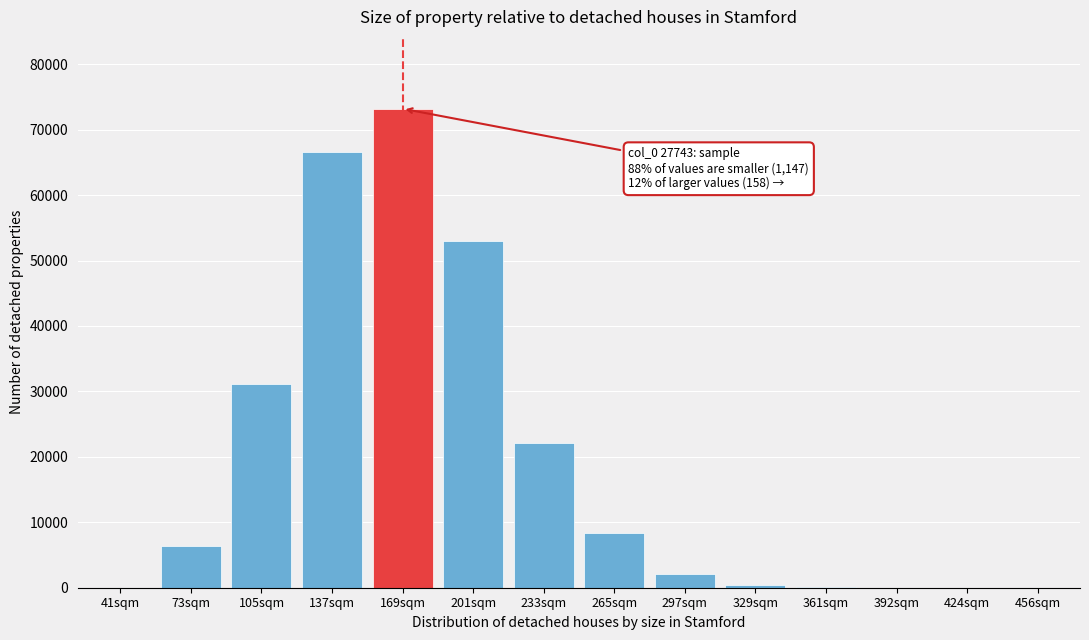

At which label is the value closest to 36597?

105sqm